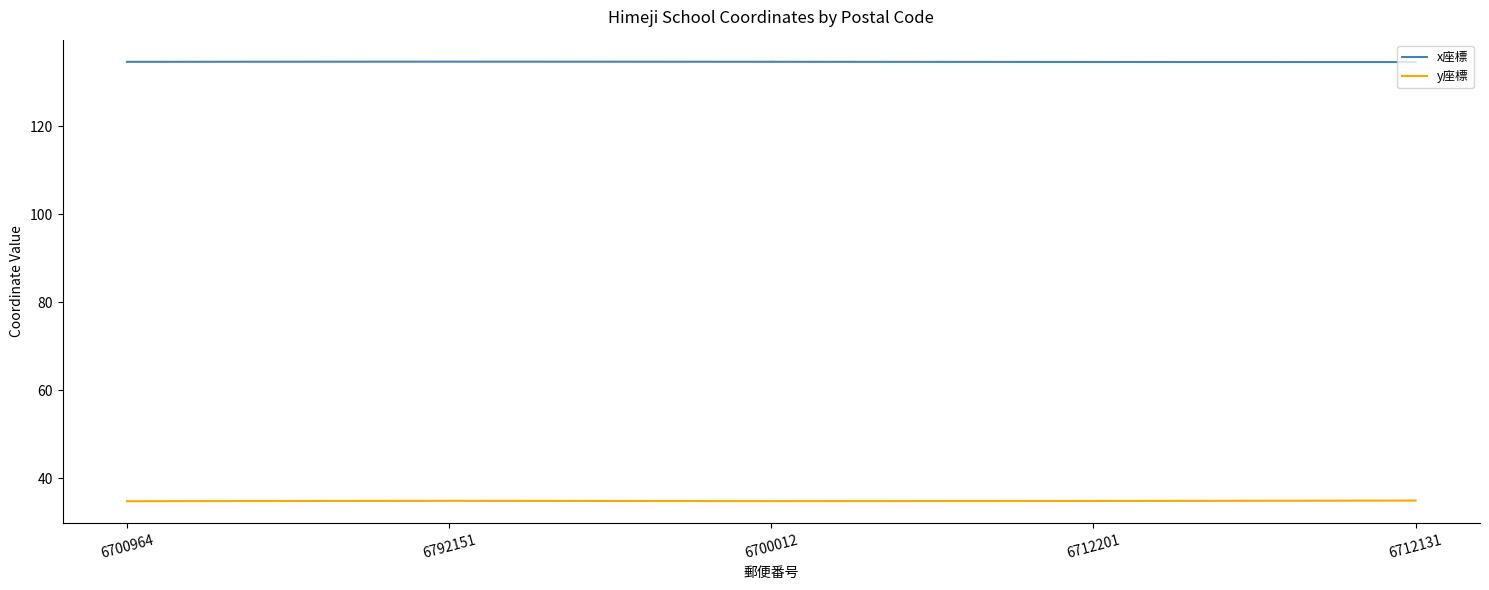

Which series has the widest spread of values?

y座標